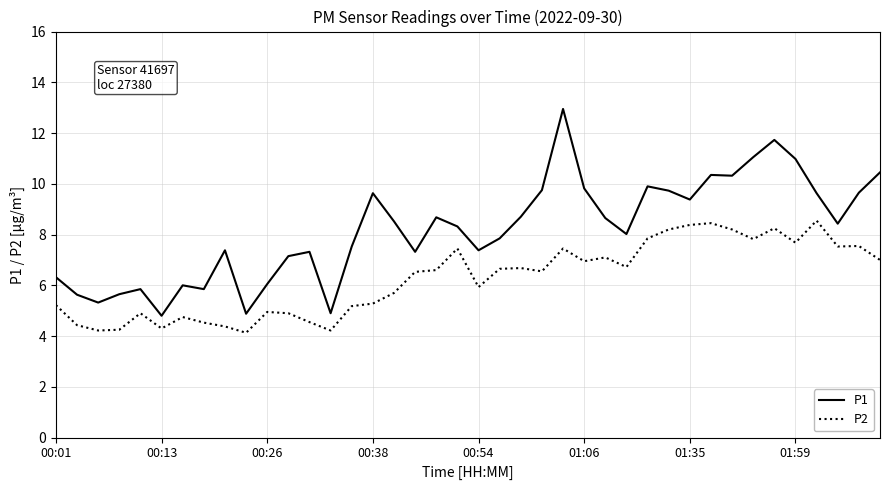

Which series has the largest total across all categories?

P1